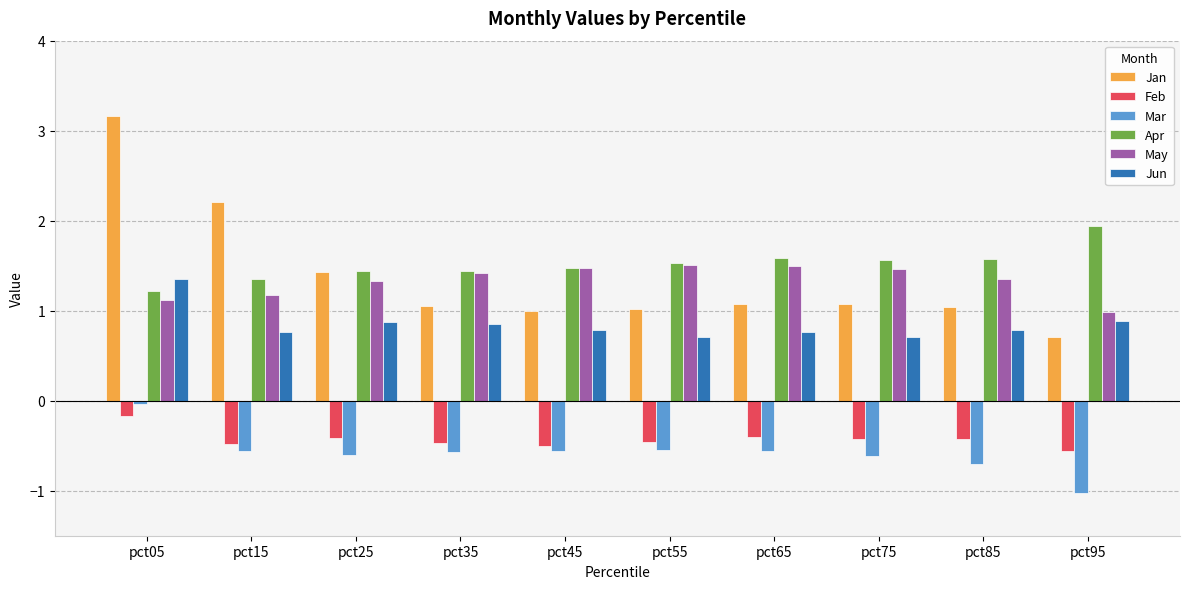

What is the average value of the Apr series?

1.5